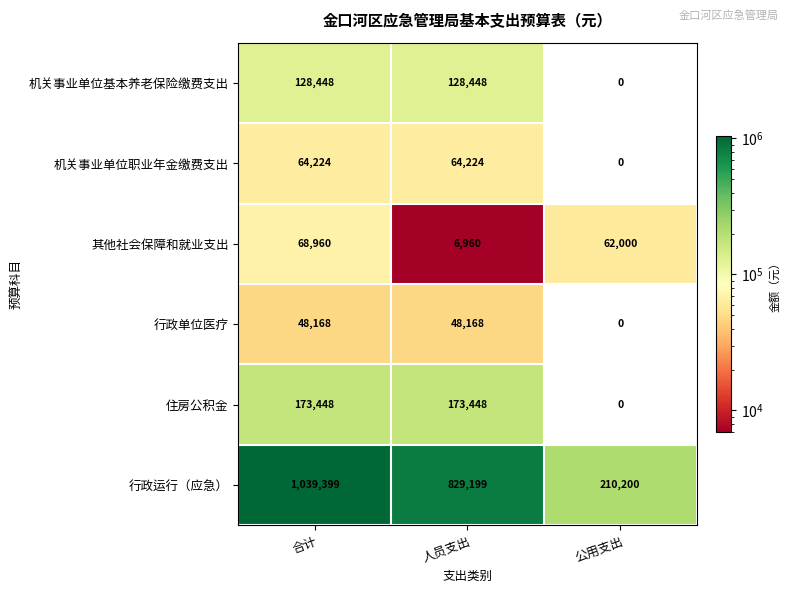

What is the difference between the highest and lowest values at 合计?

991231